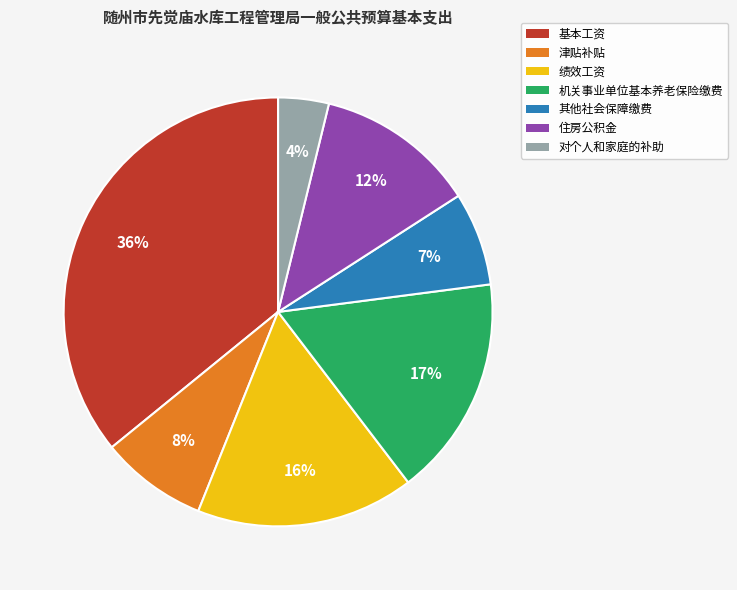

Is the sum of 对个人和家庭的补助 and 住房公积金 greater than half?

No